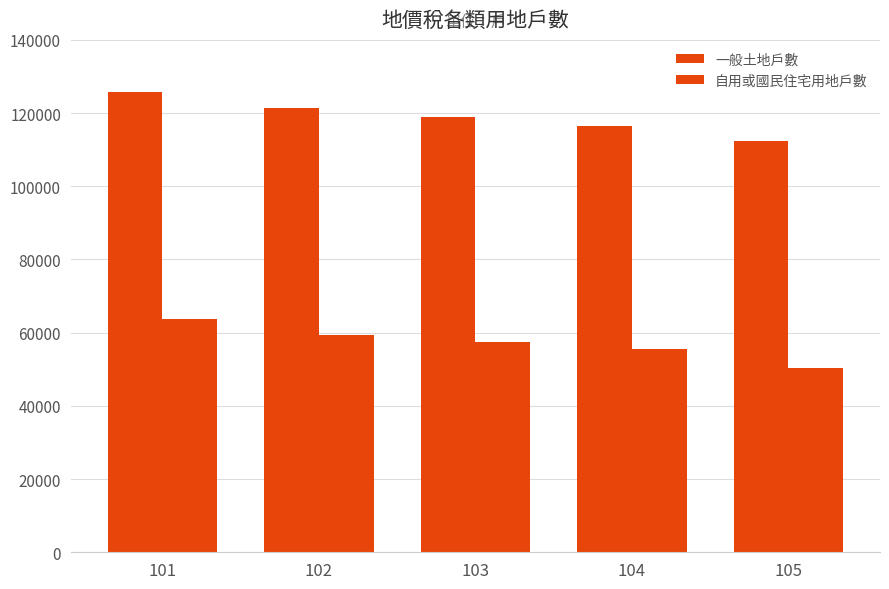

Which has a higher value, 103 or 104?

103